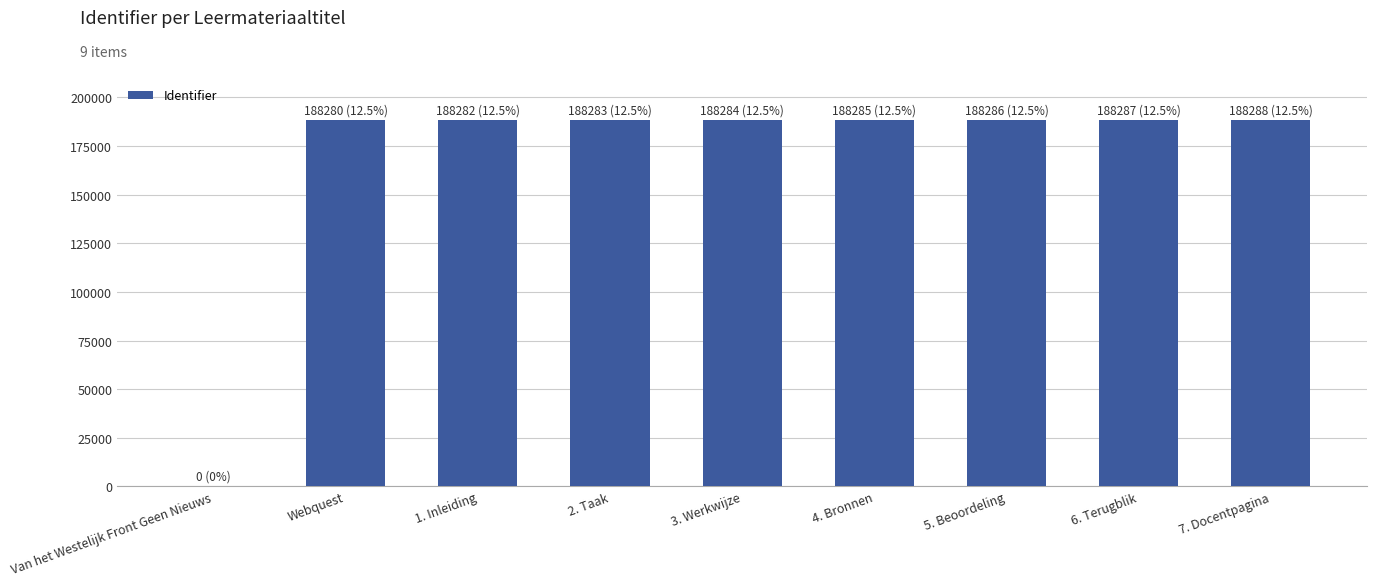

The value at 4. Bronnen is 93830. True or false?

False